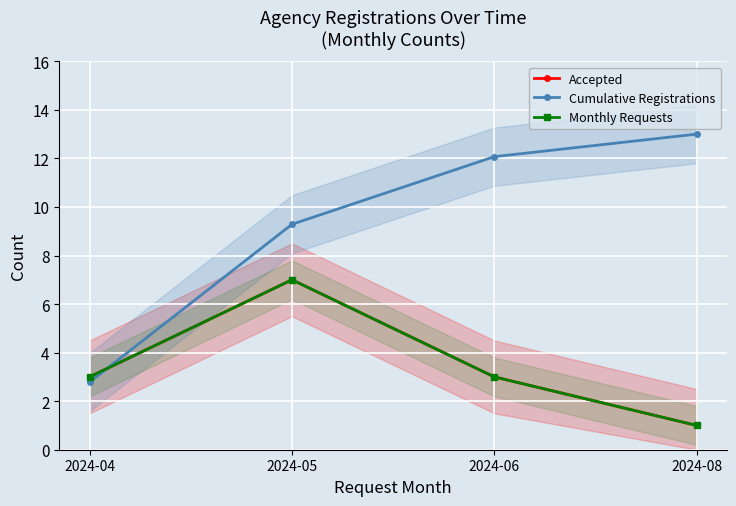

The value of Cumulative Registrations at 2024-04 is 3.9. True or false?

False